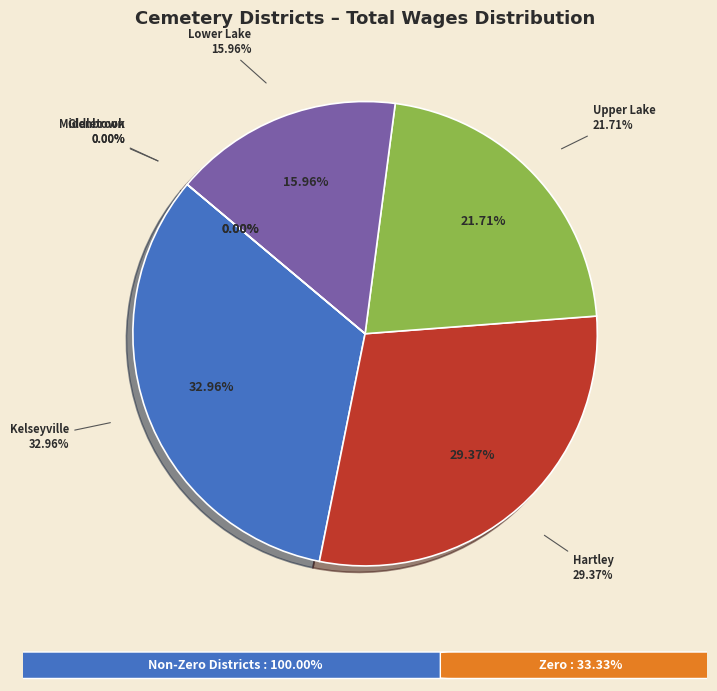

Between Hartley Cemetery District and Lower Lake Cemetery District, which is larger?

Hartley Cemetery District